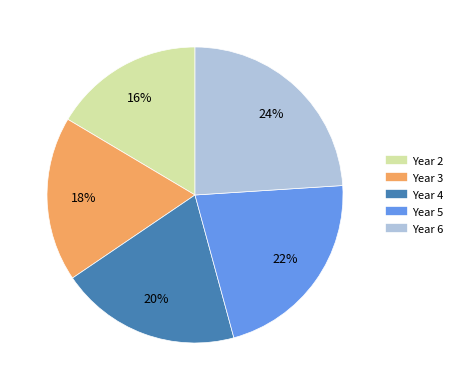

What is the largest slice in the pie chart?

Year 6